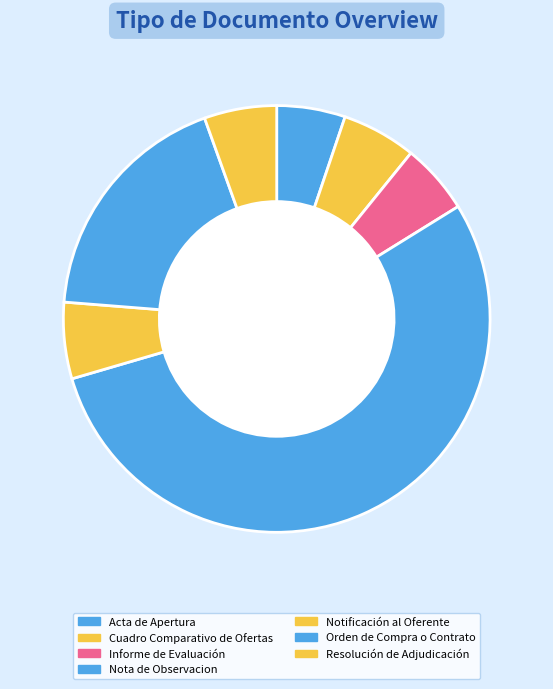

How many slices are in this pie chart?

7